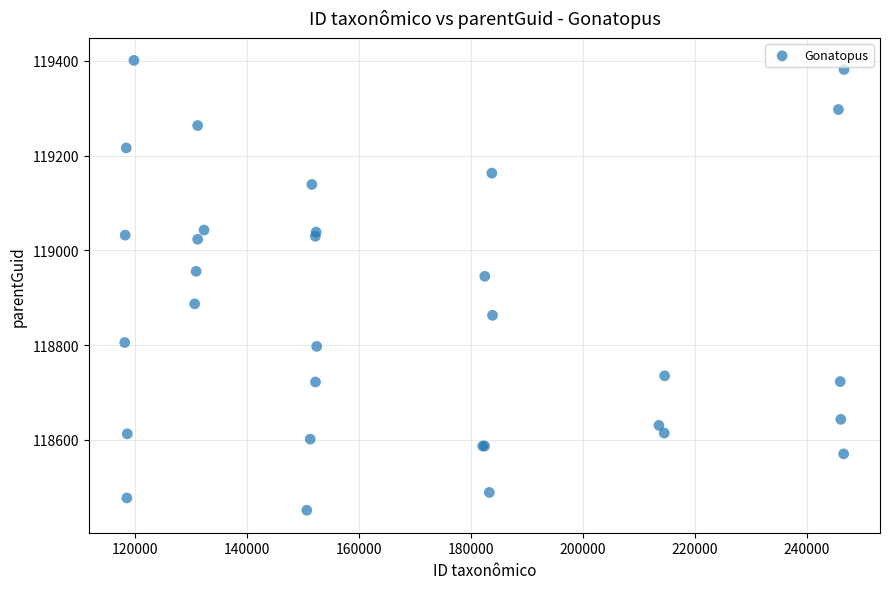

What Y value in the scatter plot is closest to 118926?

118945.2